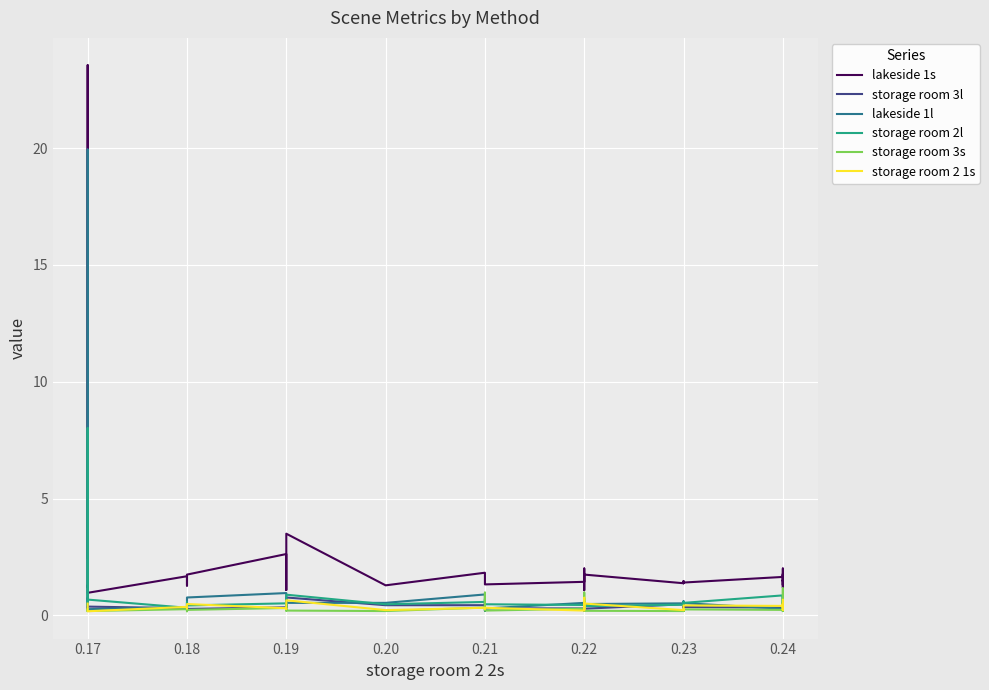

Rank the series by their maximum value, from highest to lowest.

lakeside 1s, lakeside 1l, storage room 2l, storage room 3s, storage room 3l, storage room 2 1s